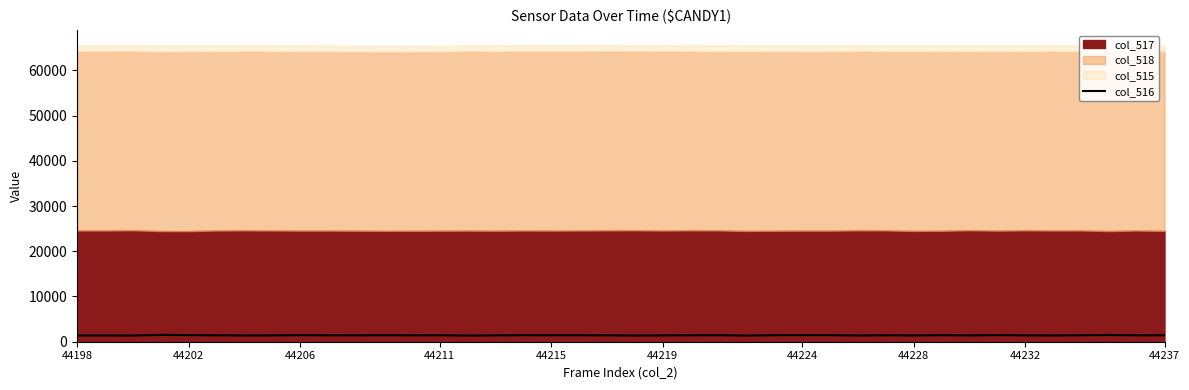

What is the highest value of the col_516 series?

1509